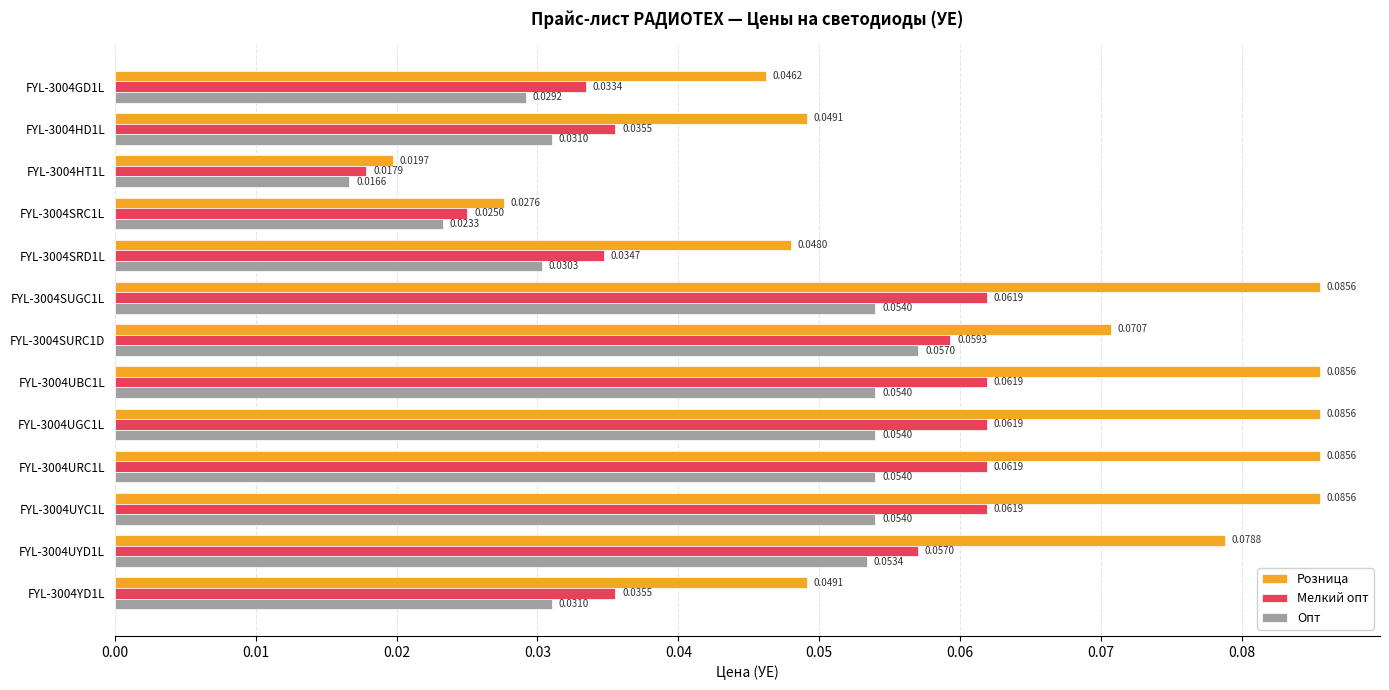

Which series has the largest range (max minus min)?

Розница